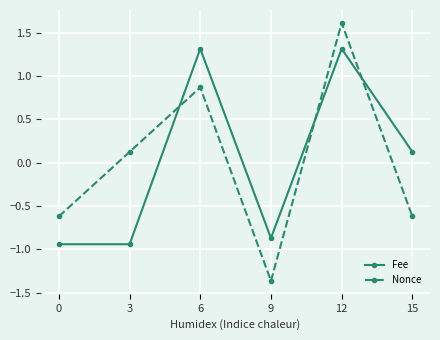

What is the difference between the maximum and minimum values in the Fee series?

2.3